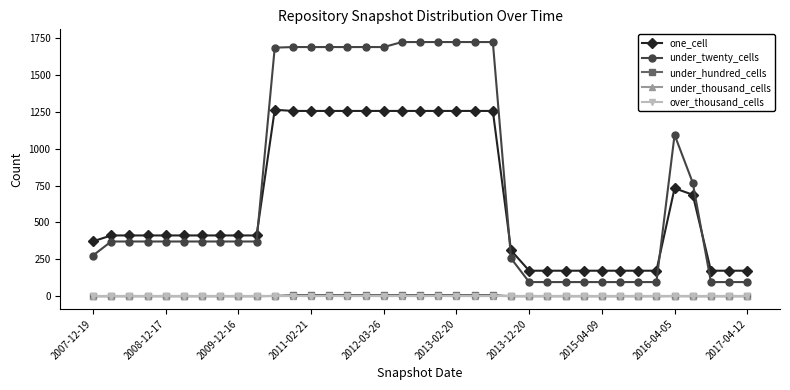

Is this an area chart (filled region under the line)?

No